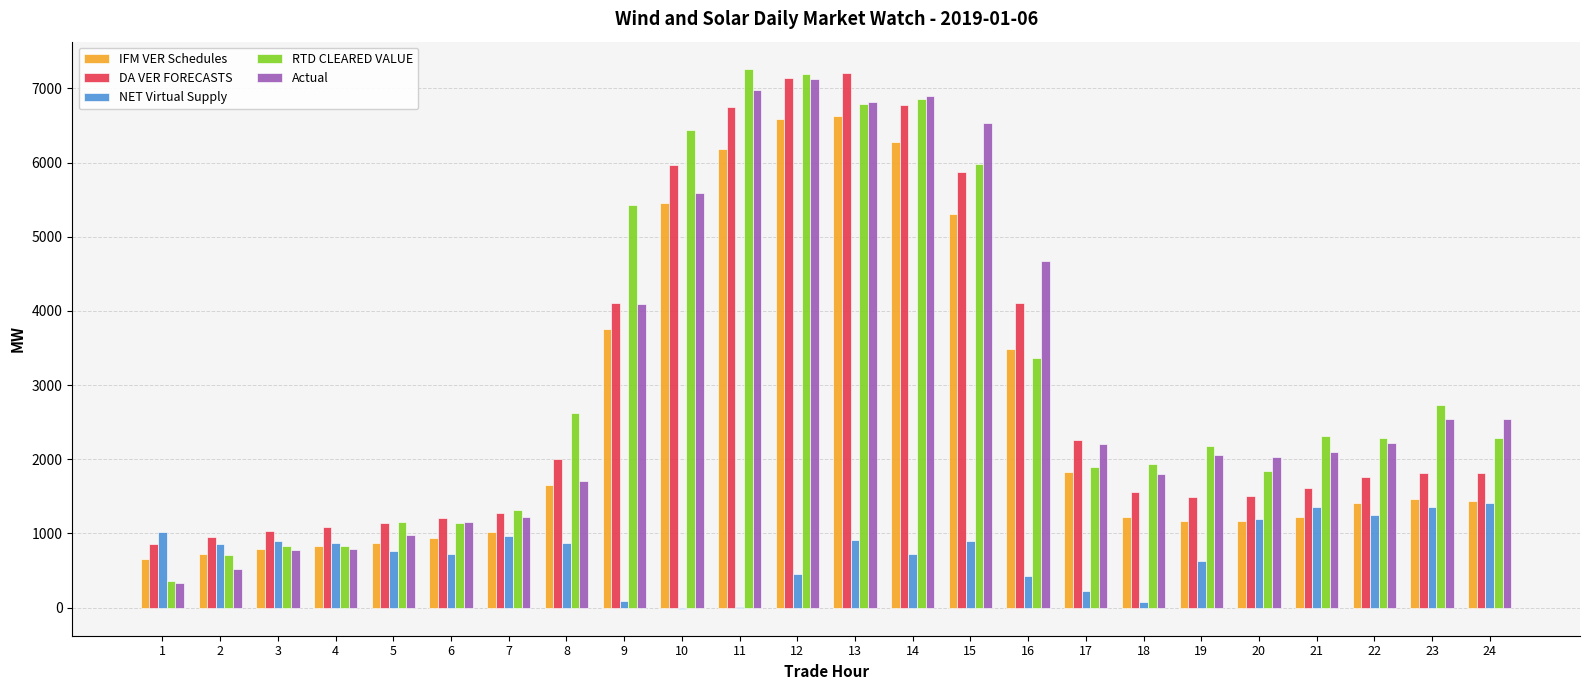

What is the sum of all NET Virtual Supply values?

17961.1